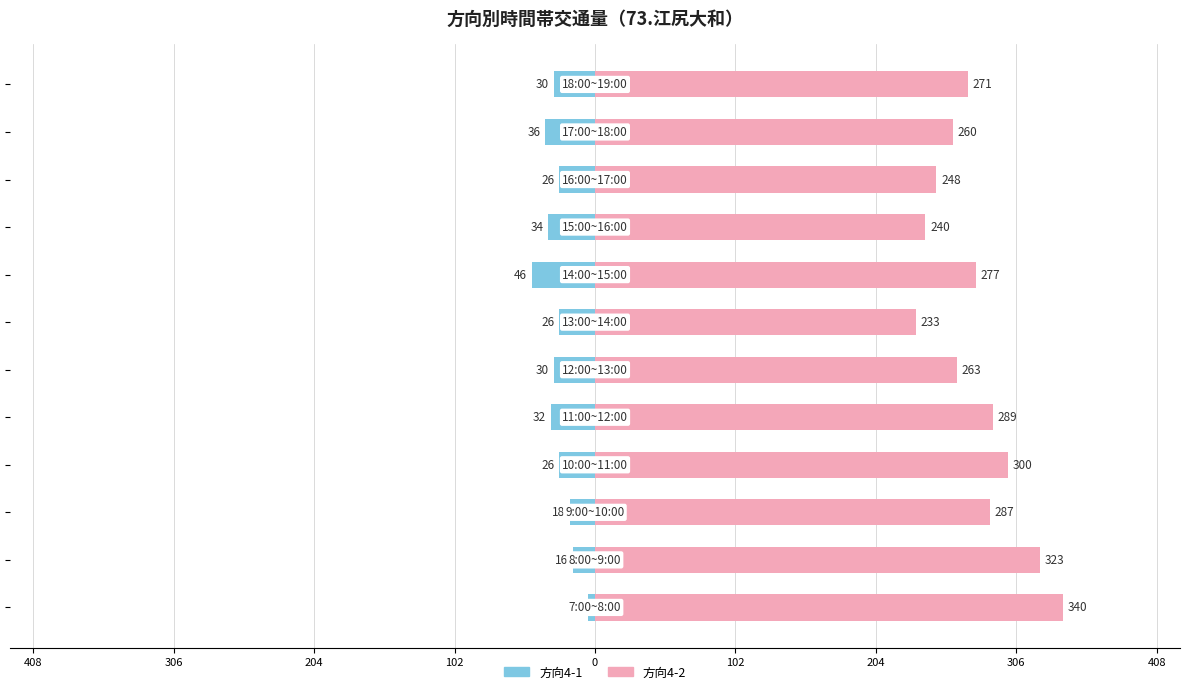

How many distinct data groups are displayed?

2